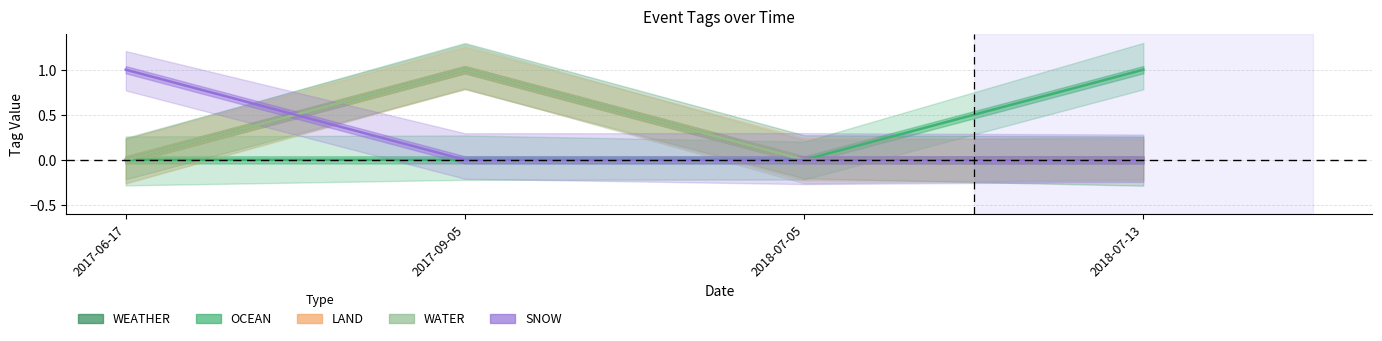

True or false: WEATHER and WATER intersect in this chart.

False